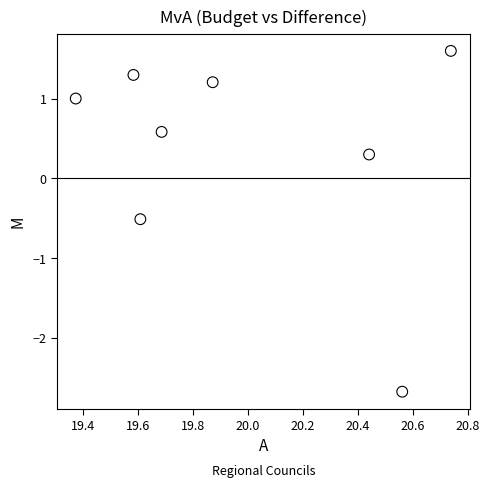

What Y value in the scatter plot is closest to 0?

0.3